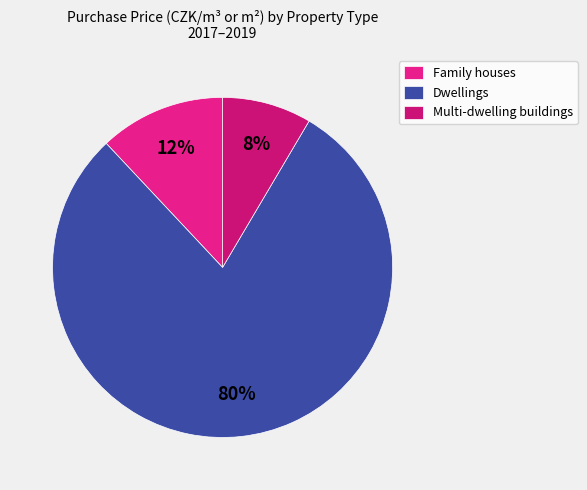

Does any single category account for the majority?

Yes